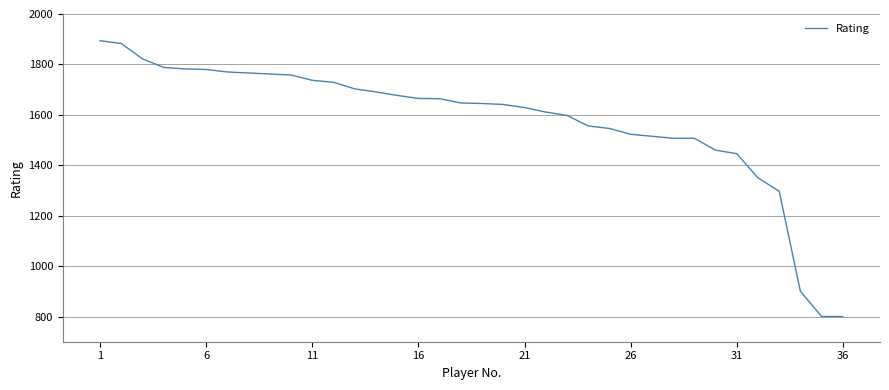

What is the difference between the maximum and minimum values?

1094